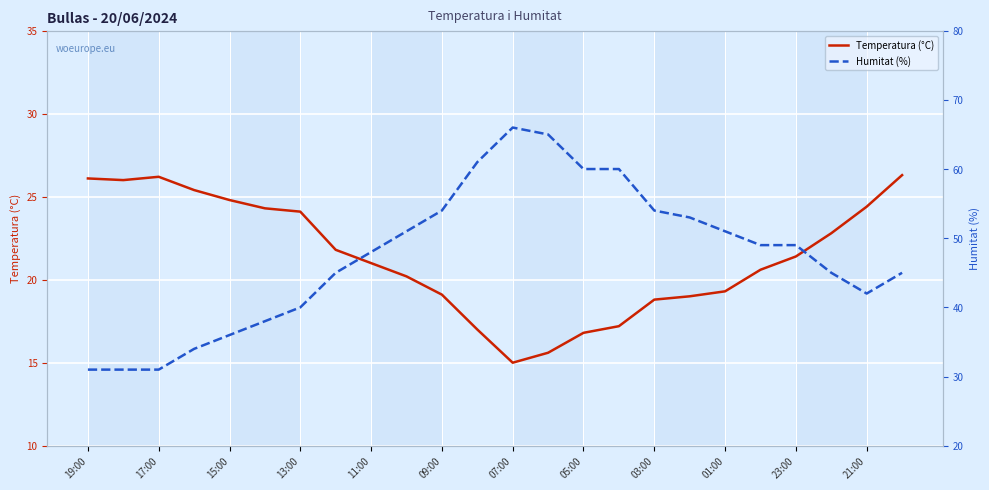

What is the maximum value shown in the chart?

66.0